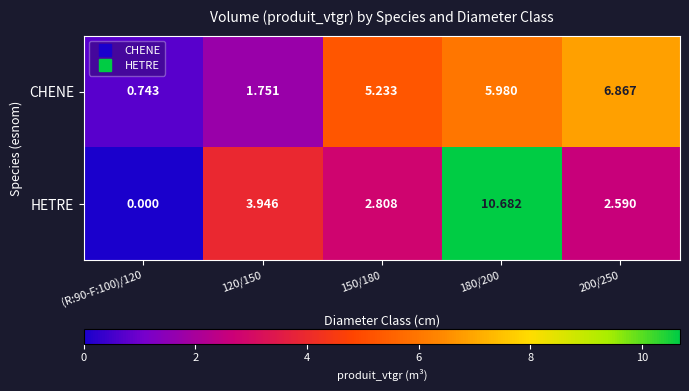

At (R:90-F:100)/120, list the series in order from largest to smallest.

CHENE, HETRE